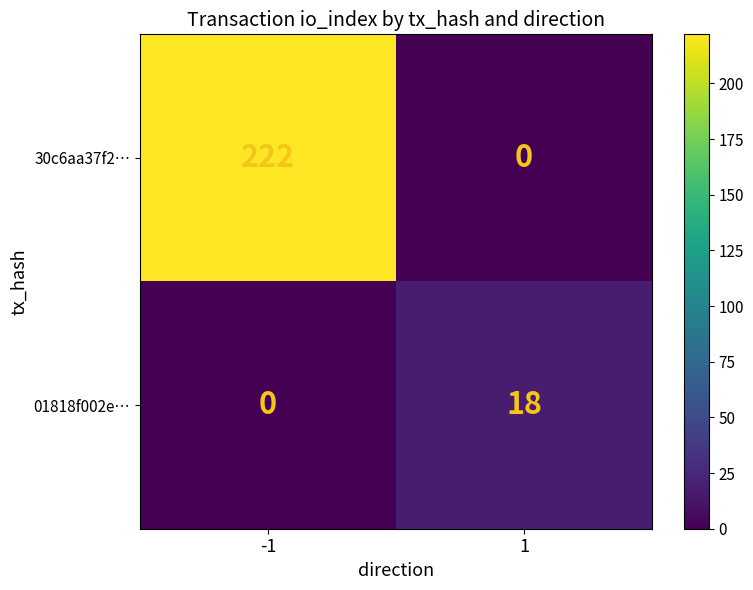

Between -1 and 1, which series saw the biggest shift?

30c6aa37f2…